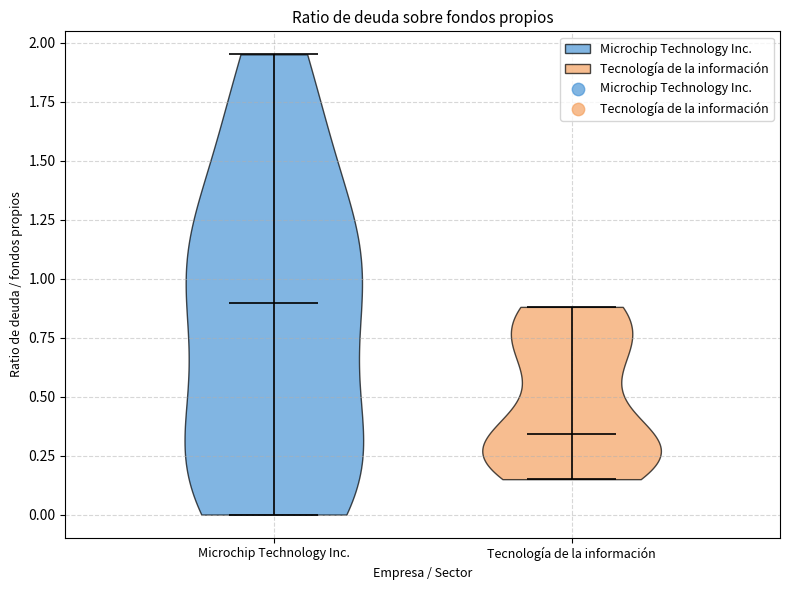

Reading left to right, read every violin against the y-axis: where its median line is, and the lowest and highest points it reaches. The values are not printed on the chart, so give them approximately, as read against the axis.

Microchip Technology Inc.: median line 0.90, lowest point 0.00, highest point 1.95
Tecnología de la información: median line 0.35, lowest point 0.15, highest point 0.90